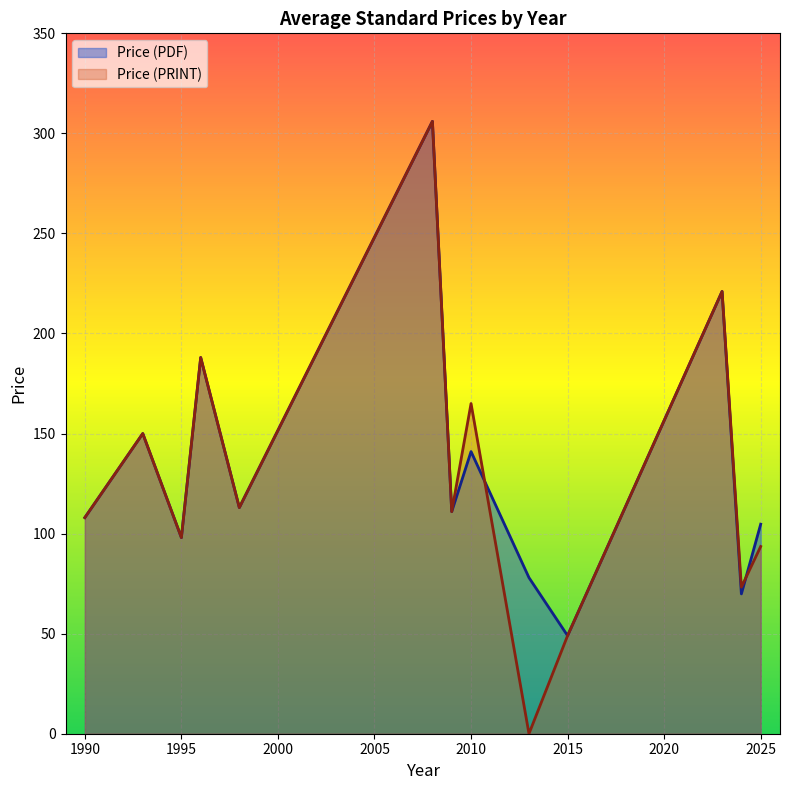

In Price (PRINT), how many points are lower than both neighbors (excluding endpoints)?

5